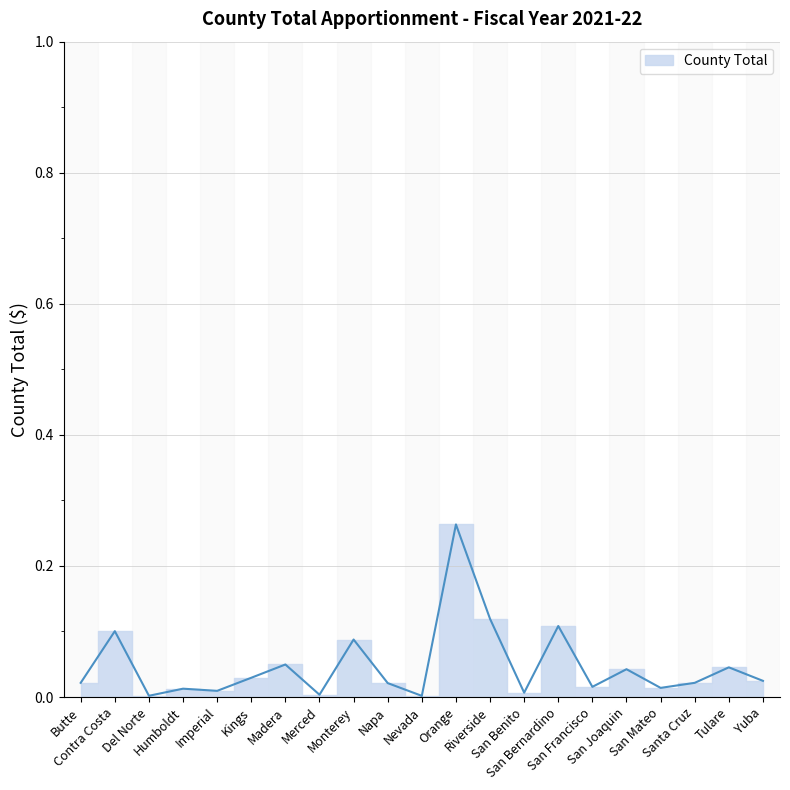

How many lines are shown in the chart?

1